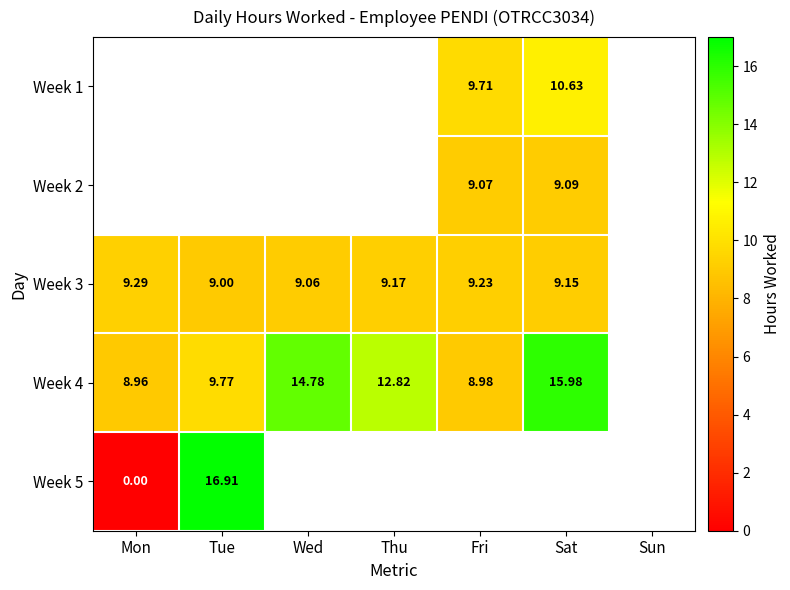

Is the value of Week 3 at Tue greater than the value of Week 4 at Sat?

No